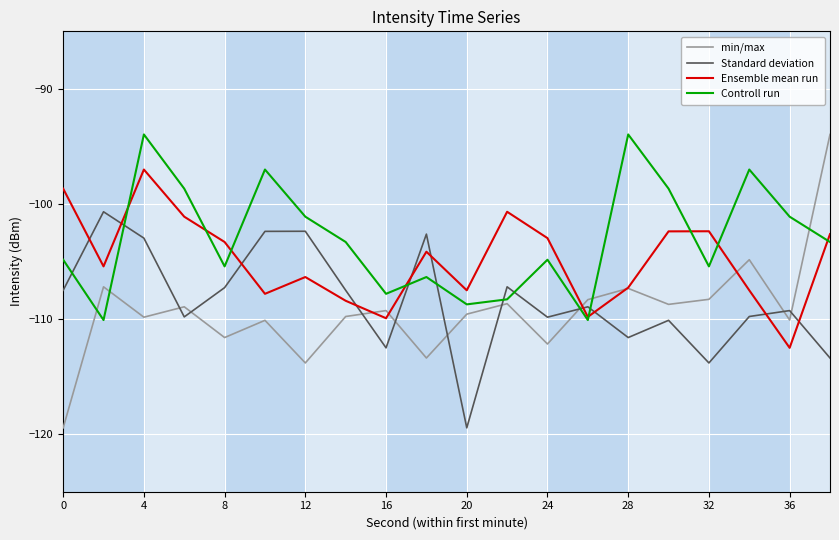

What is the sum of all min/max values?

-2185.3